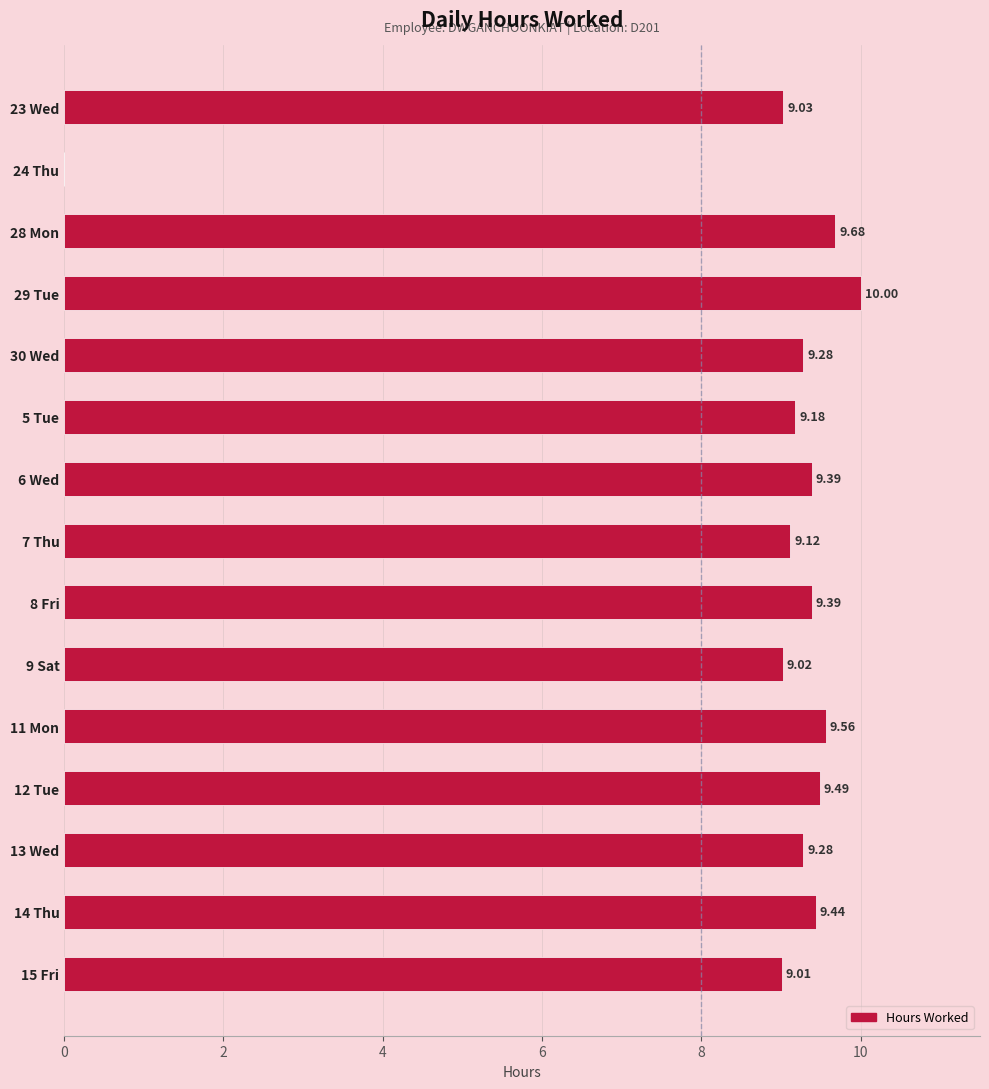

What is the sum of the values at 23 Wed and 5 Tue?

18.2